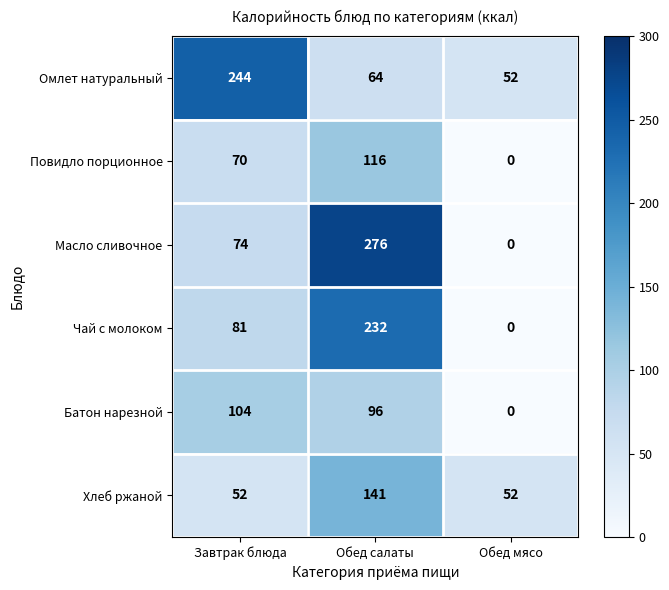

True or false: Батон нарезной has a value of 96 at Обед салаты.

True